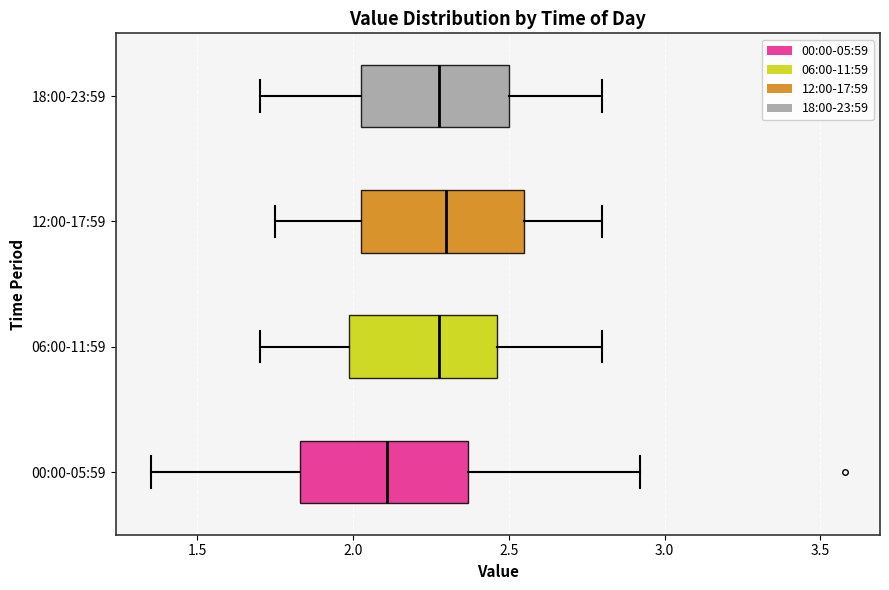

Reading bottom to top, read every box against the x-axis: the position of its median line, the range the box covers, and the ends of its whiskers. The values are not printed on the chart, so give them approximately, as read against the axis.

00:00-05:59: median 2.10, box 1.85 to 2.35, whiskers 1.35 to 2.90
06:00-11:59: median 2.30, box 2.00 to 2.45, whiskers 1.70 to 2.80
12:00-17:59: median 2.30, box 2.05 to 2.55, whiskers 1.75 to 2.80
18:00-23:59: median 2.30, box 2.05 to 2.50, whiskers 1.70 to 2.80